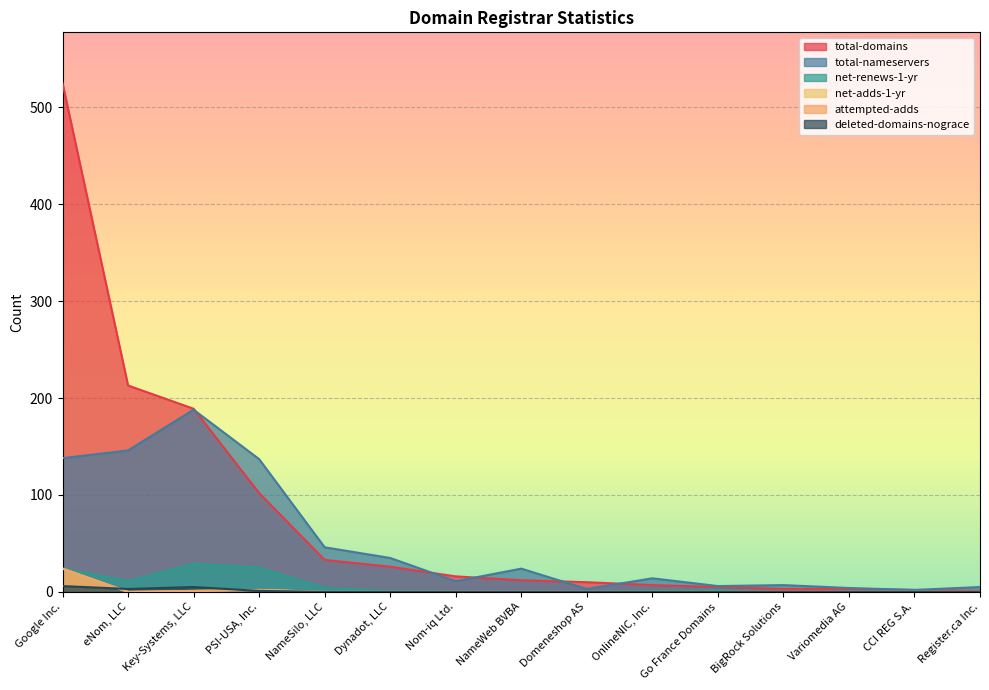

Where is the first local maximum for attempted-adds?

PSI-USA, Inc.